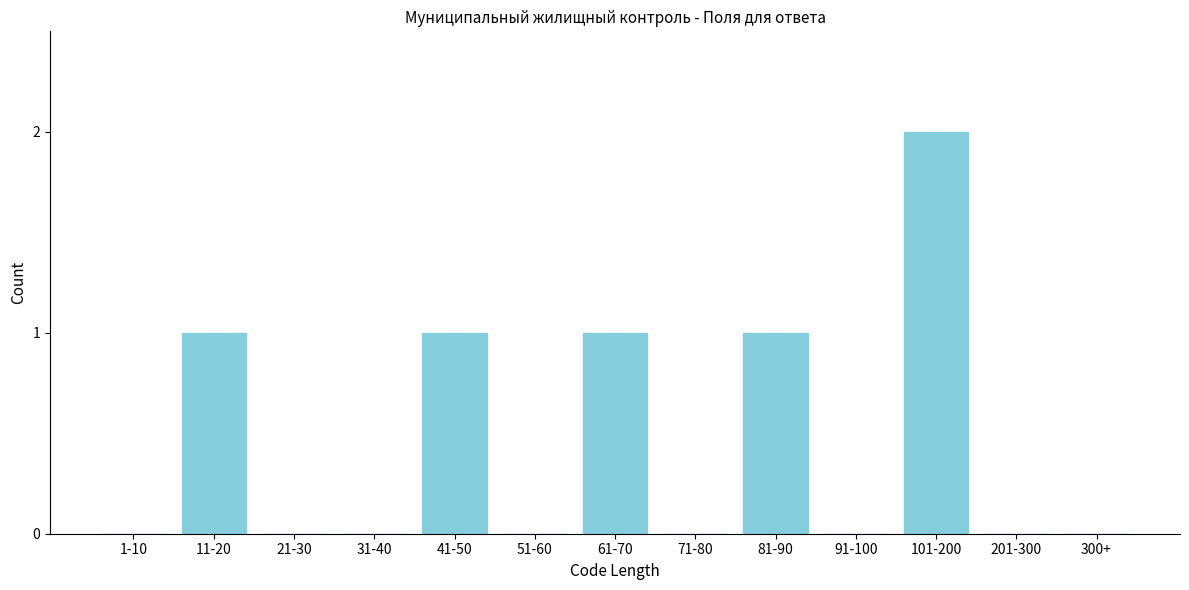

Reading right to left, transcribe all the data shown in this chart.

300+=0	201-300=0	101-200=2	91-100=0	81-90=1	71-80=0	61-70=1	51-60=0	41-50=1	31-40=0	21-30=0	11-20=1	1-10=0